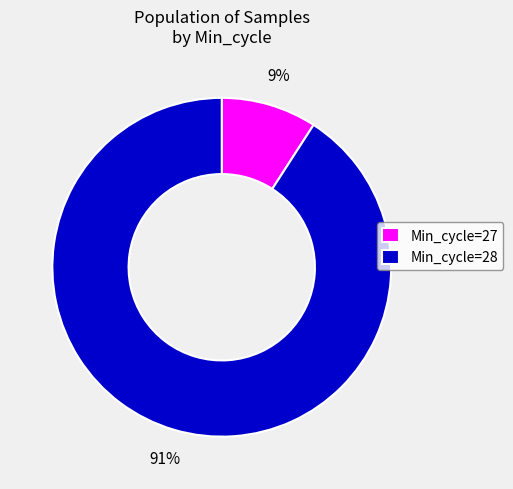

To the nearest percent, what is the average slice percentage?

50%